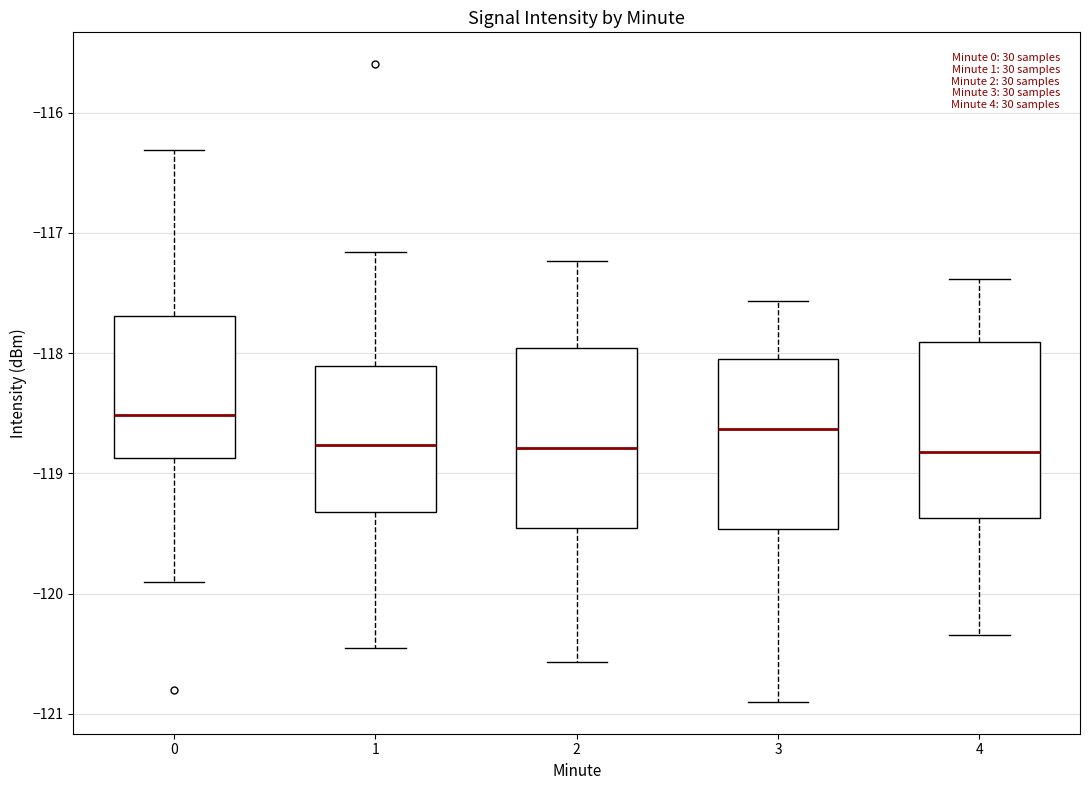

Where is the lower edge of the box at x = 2 on the y-axis? The values are not printed on the chart, so give them approximately, as read against the axis.

-119.5